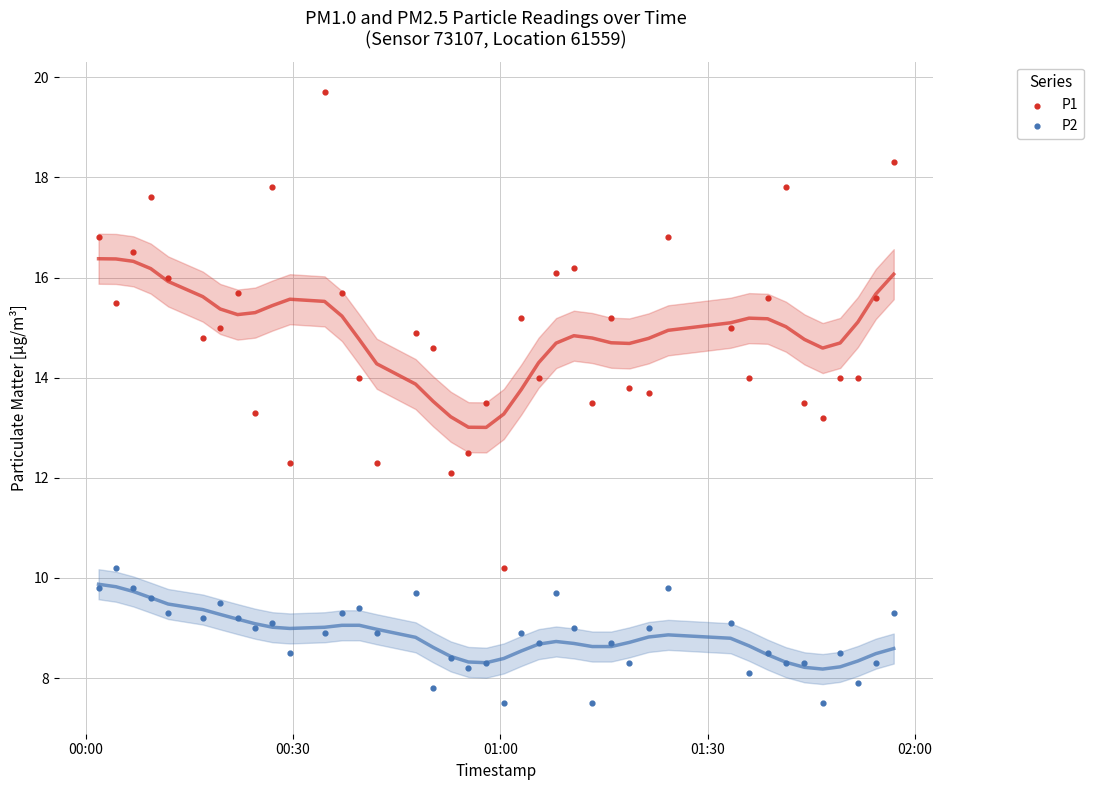

Across all data points, what is the range of Y values (max minus min)?

12.2